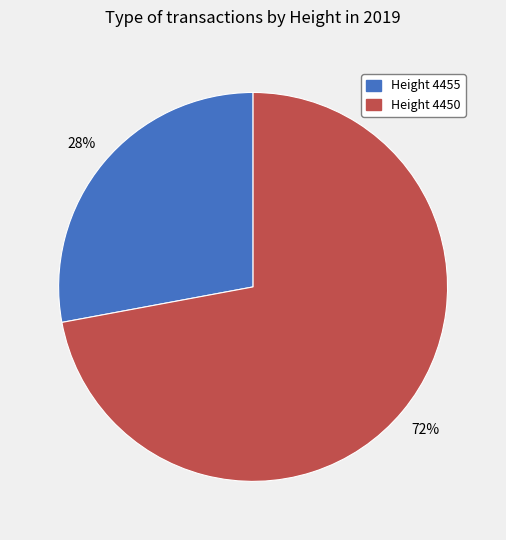

How many slices are in this pie chart?

2